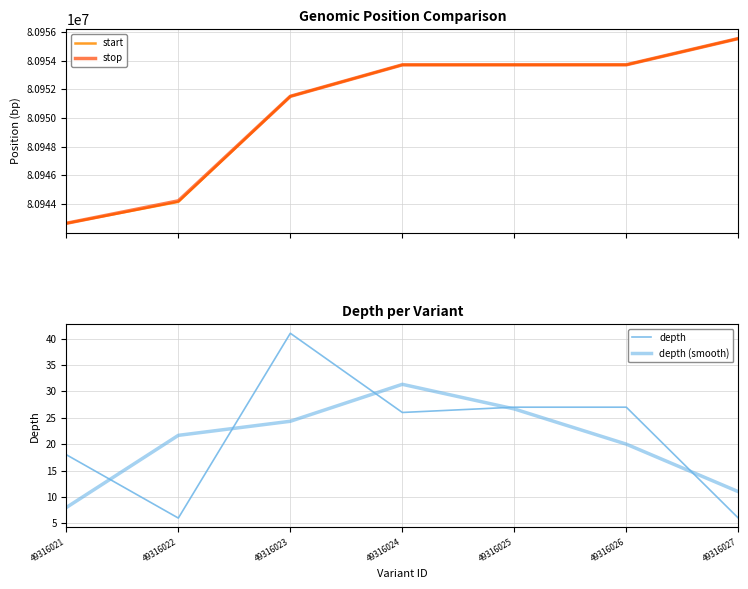

True or false: start and depth cross at least once.

False